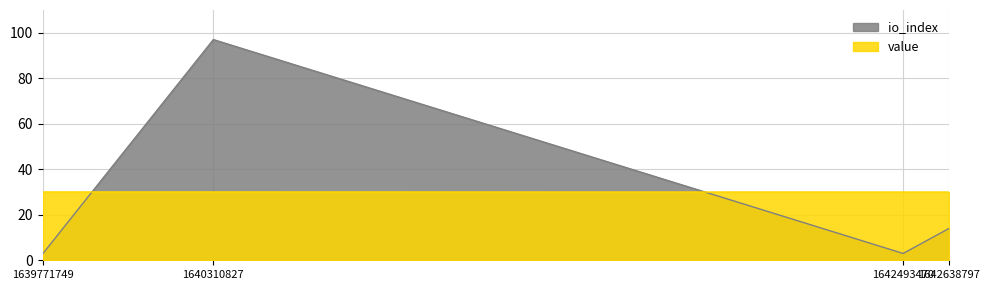

What value does the io_index series have at 1640310827?

97.0